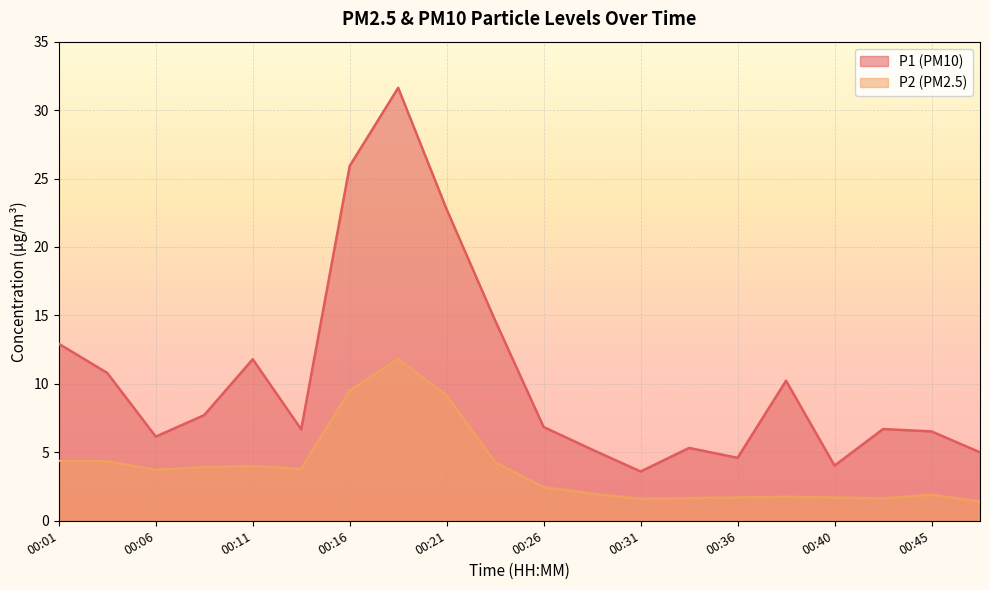

What is the average value of the P2 series?

3.8